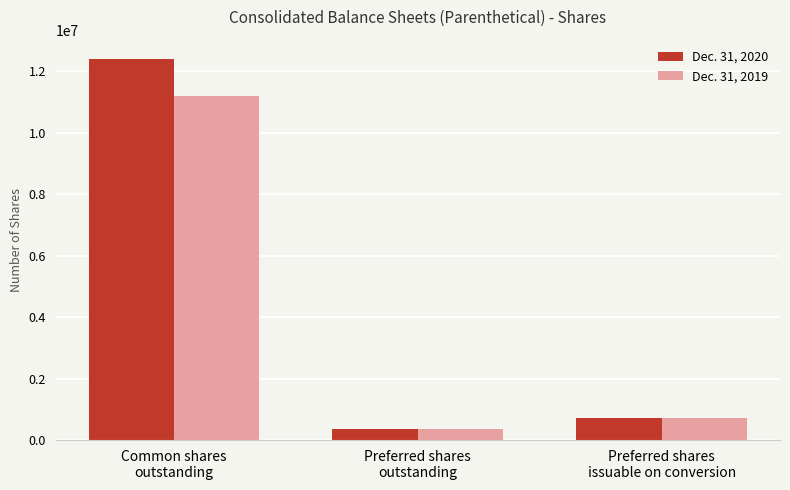

Where does the Dec. 31, 2020 series first go above 729167?

Common shares
outstanding